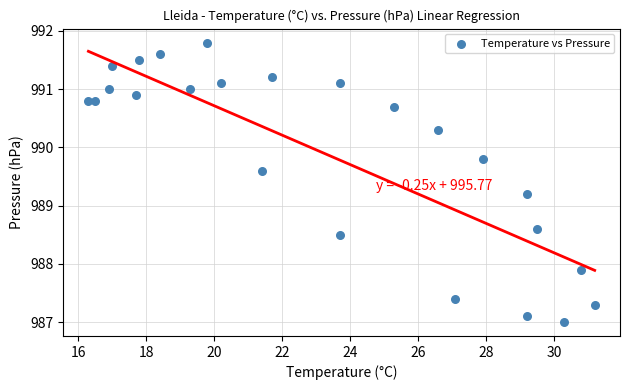

What Y value in the scatter plot is closest to 989?

989.2